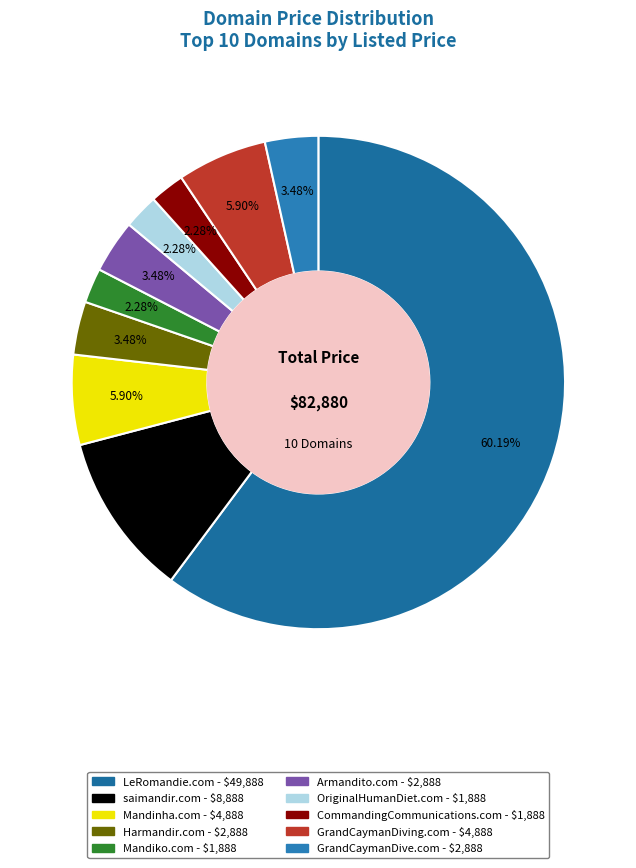

Which slice represents more than half of the pie?

LeRomandie.com